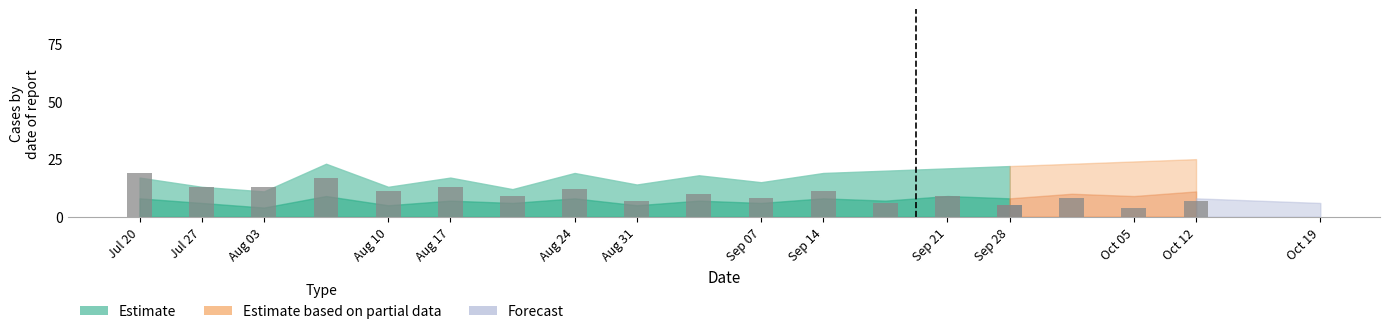

Between 9 and 14, which series saw the biggest shift?

Estimate